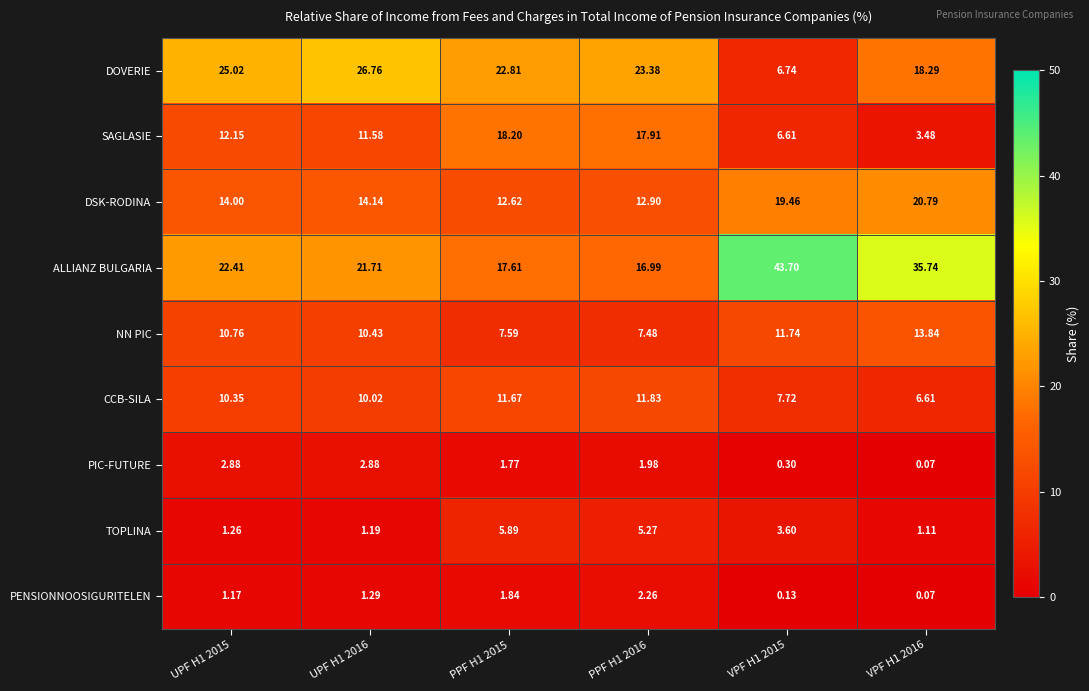

At which category does the chart reach its peak across all series?

VPF H1 2015